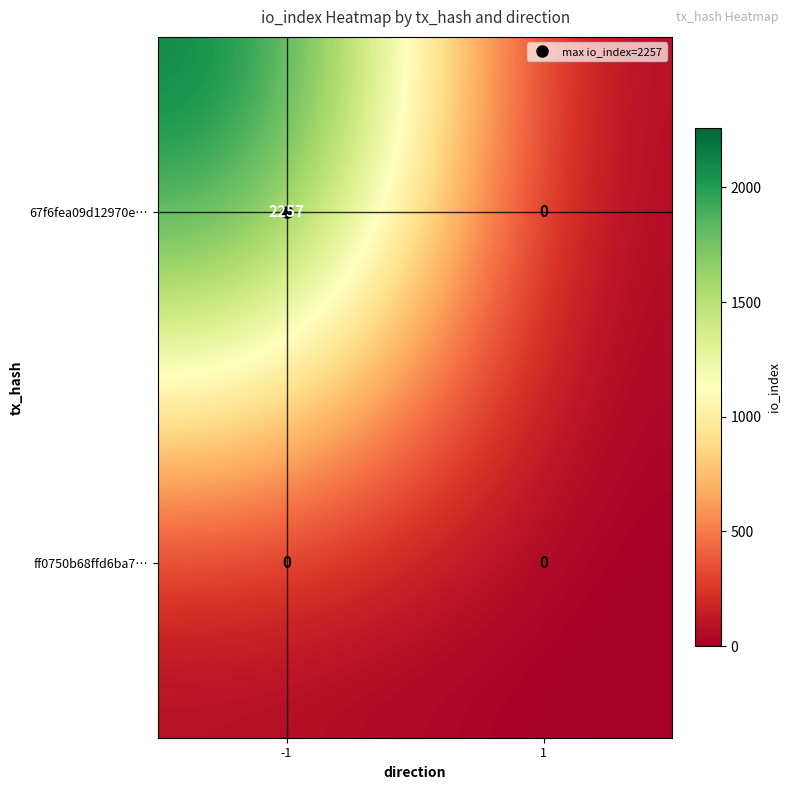

What is the total value across all series at -1?

2257